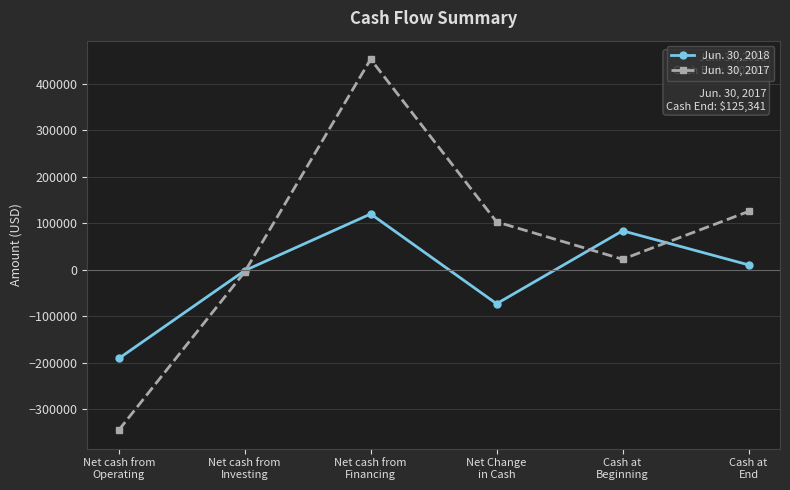

Where does the Jun. 30, 2017 series first go above 102904?

Net cash from
Financing